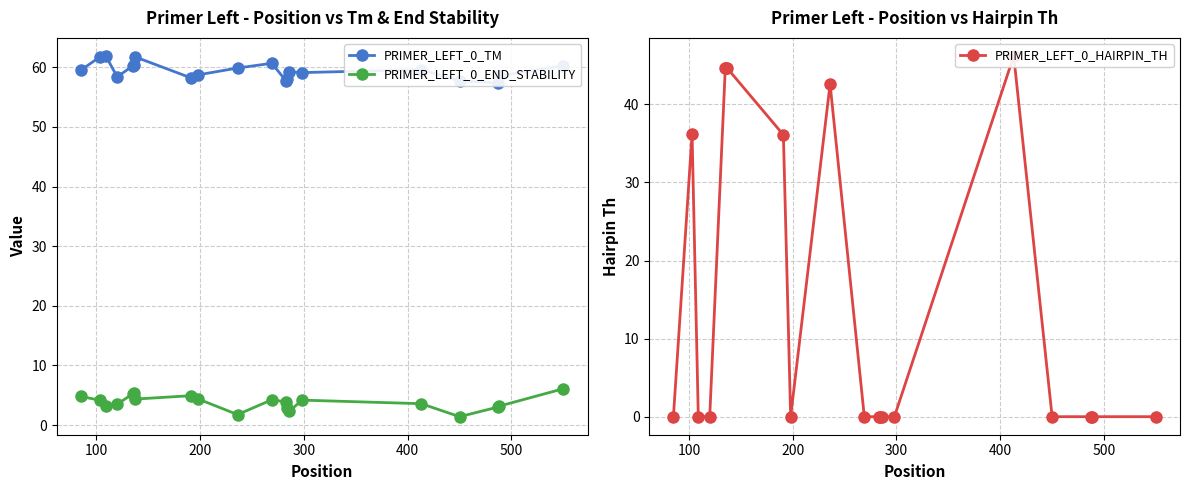

True or false: PRIMER_LEFT_0_END_STABILITY has more than 1 points higher than both neighbors.

True